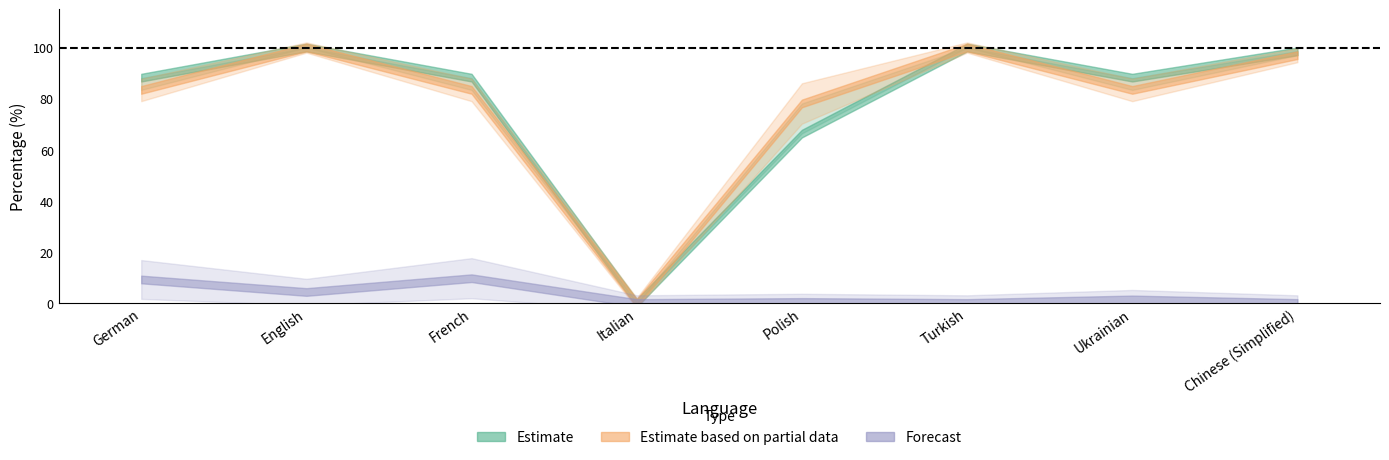

Does the chart have visible grid lines?

No